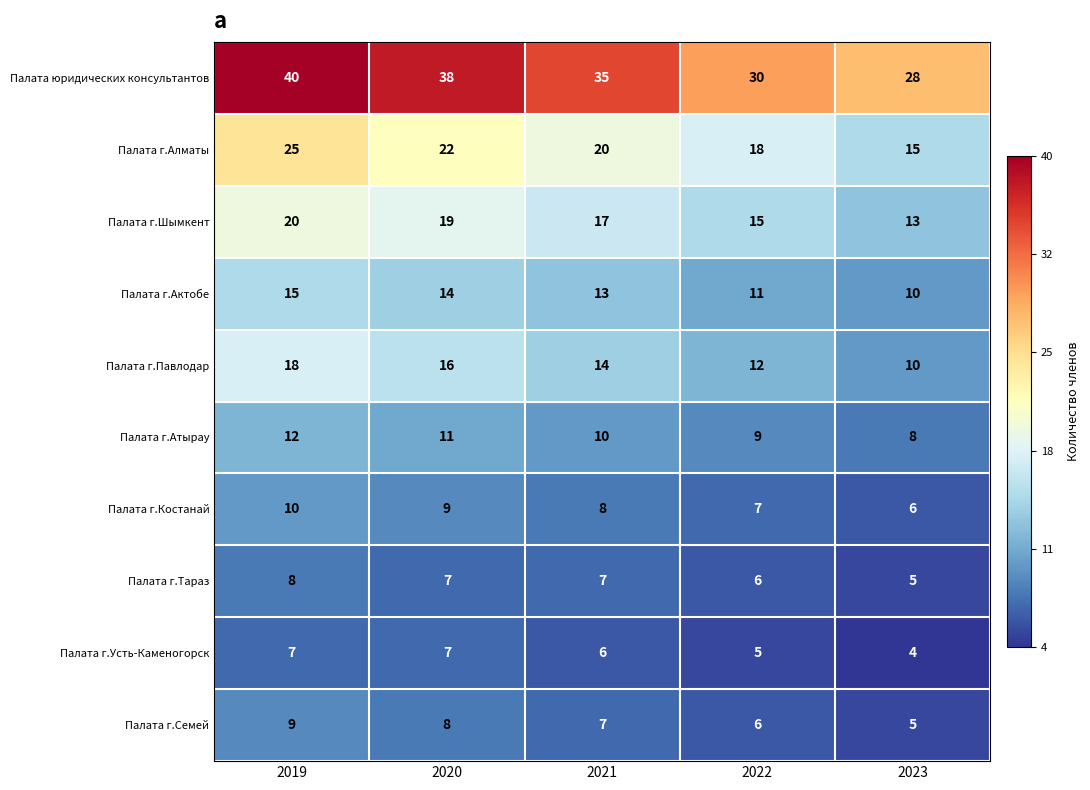

At how many categories does at least one series exceed 34?

3